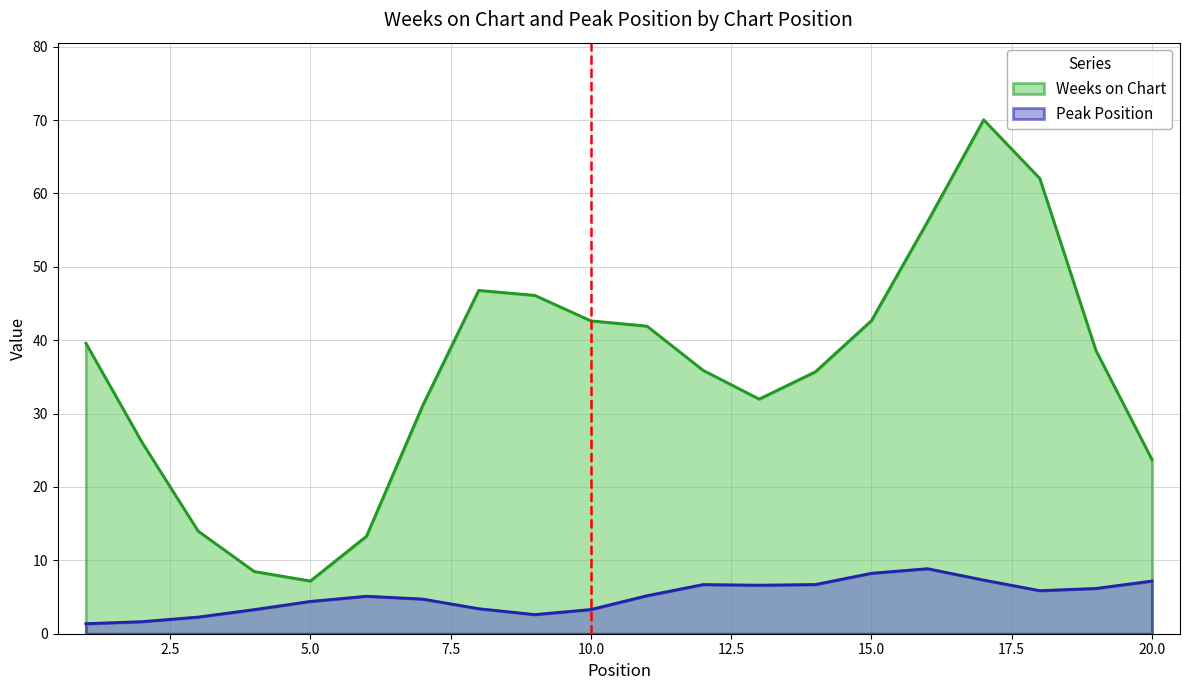

Which series has the largest total across all categories?

Weeks on Chart